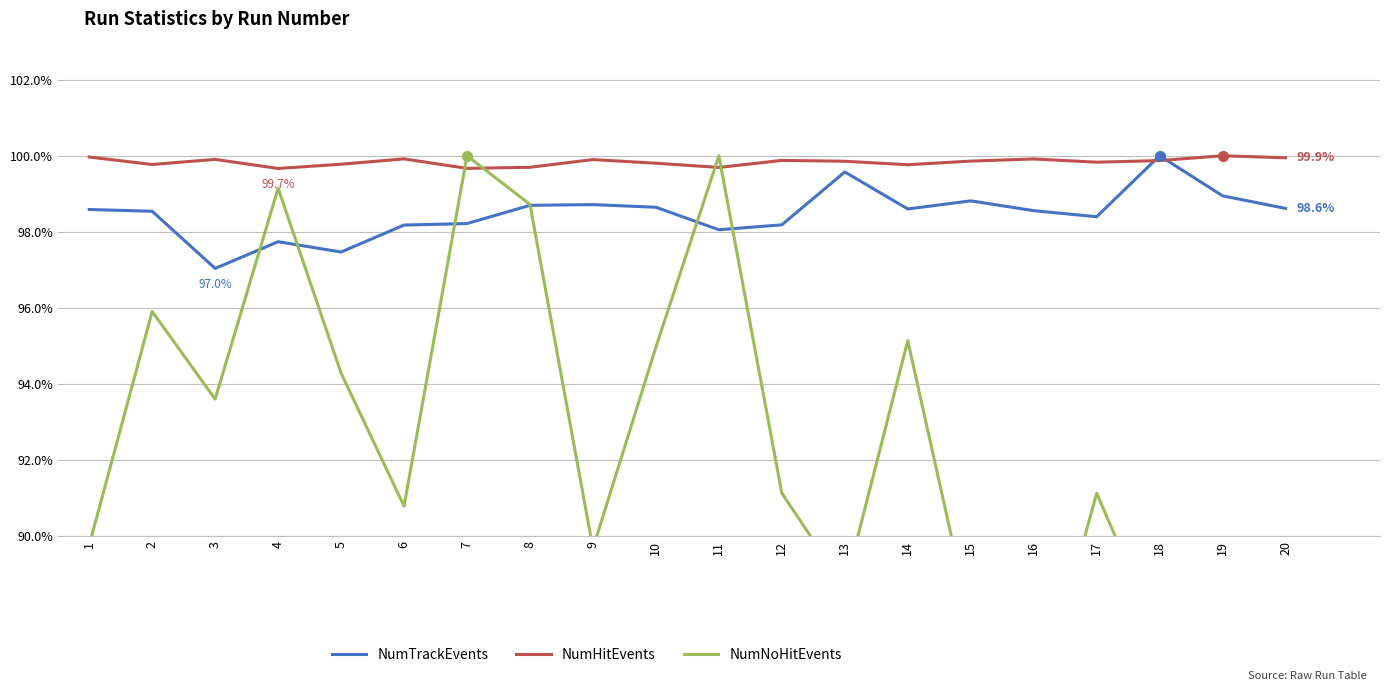

What is the difference between the second highest and minimum values in the NumHitEvents series?

0.3